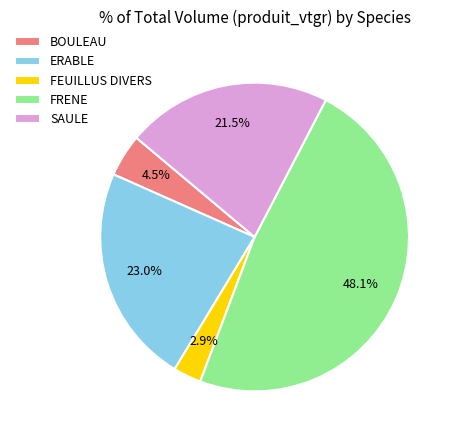

Is there any slice that represents more than half of the pie?

No